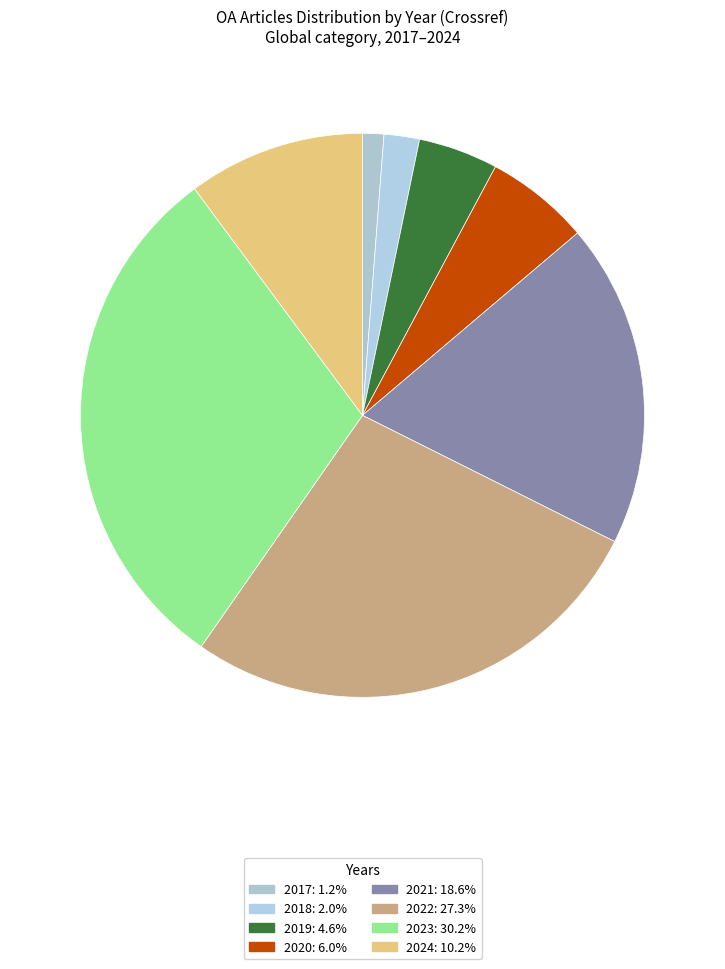

Do 2024 and 2021 together represent more than half of the pie?

No